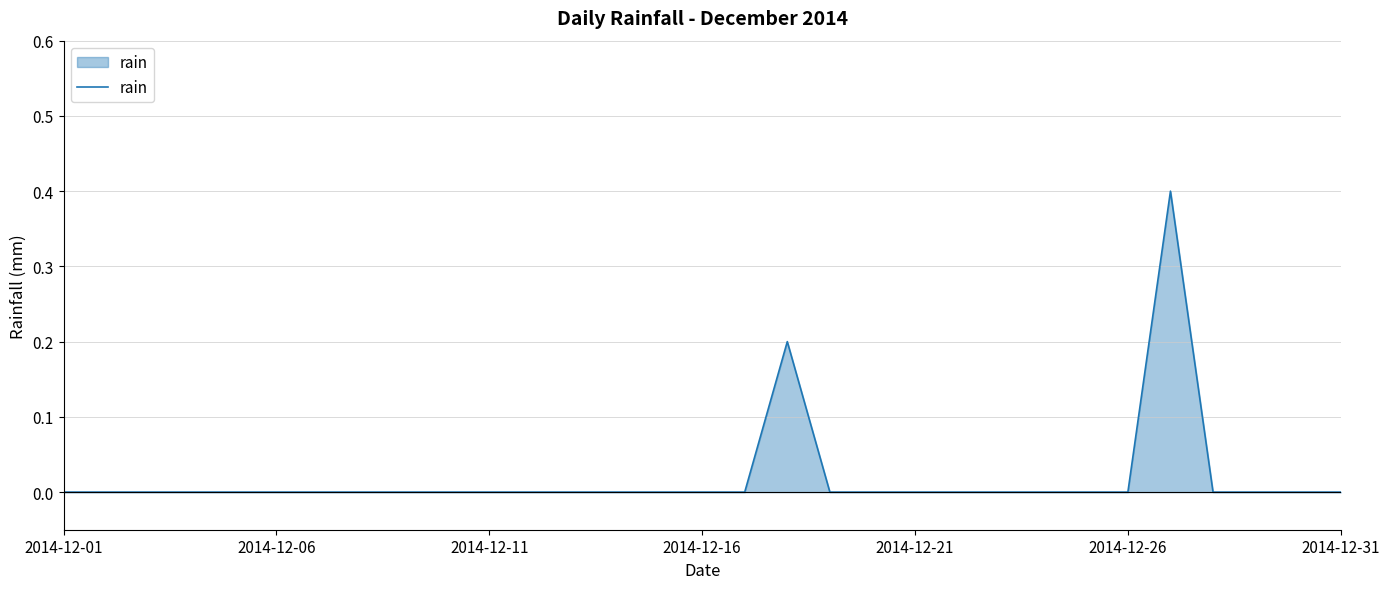

Reading left to right, what are all the values shown in this chart?

0.0	0.0	0.0	0.0	0.0	0.0	0.0	0.0	0.0	0.0	0.0	0.0	0.0	0.0	0.0	0.0	0.0	0.2	0.0	0.0	0.0	0.0	0.0	0.0	0.0	0.0	0.4	0.0	0.0	0.0	0.0